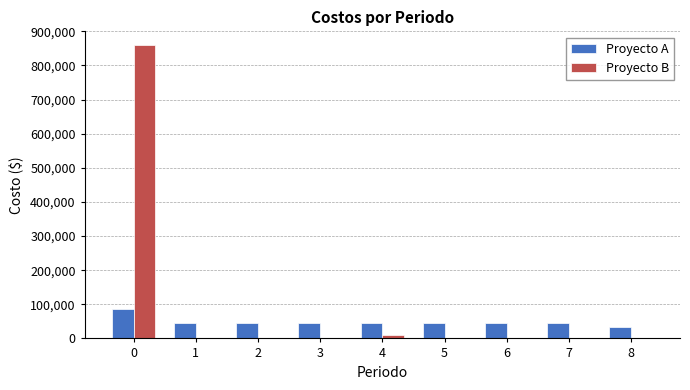

Which series has the largest total across all categories?

Proyecto B